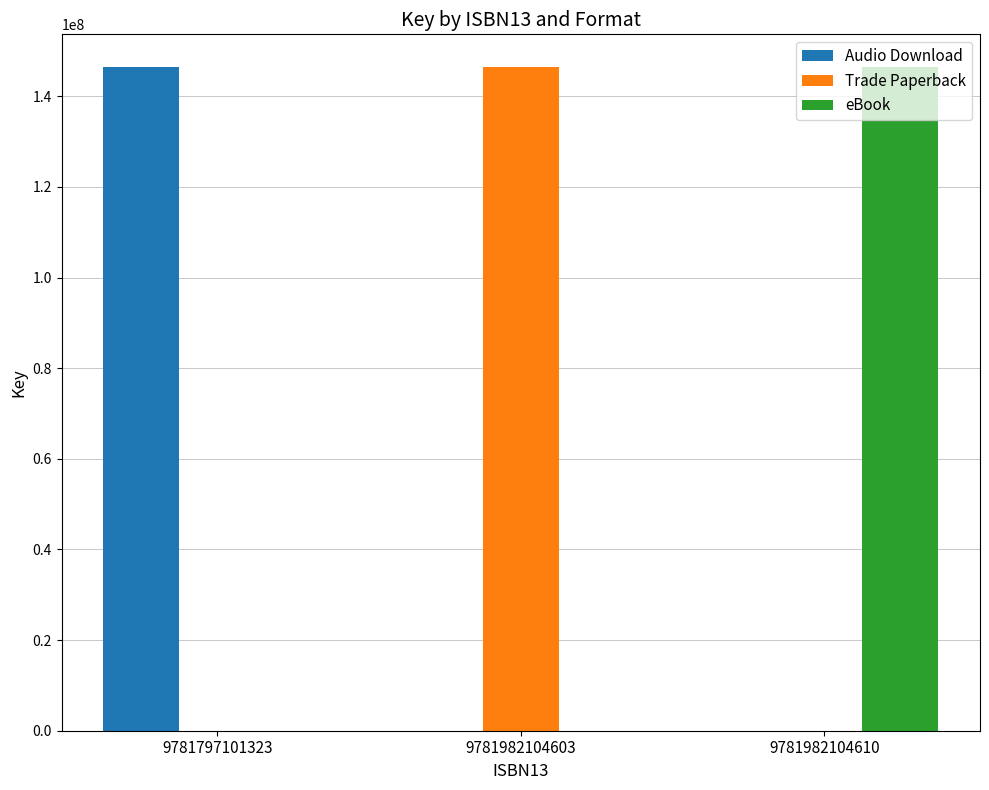

What is the average value of the eBook series?

48783421